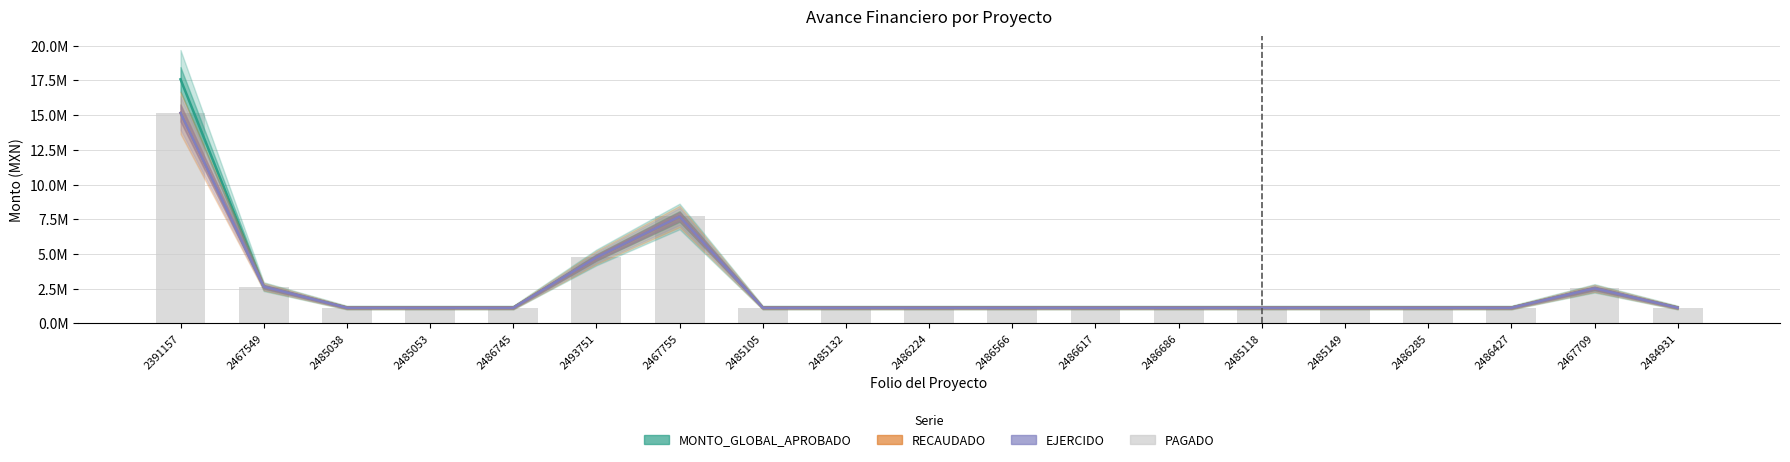

Reading left to right, transcribe all the data shown in this chart.

MONTO_GLOBAL_APROBADO: 17585468.9	2635042.4	1127640.4	1127640.4	1127640.3	4741133.1	7693807.8	1127640.4	1127640.4	1127640.4	1127640.4	1127640.4	1127640.4	1127640.4	1127640.4	1127640.4	1127640.4	2513381.3	1127640.4
RECAUDADO: 15162415.0	2635042.4	1116331.6	1116331.6	1116331.6	4741133.1	7693807.8	1116331.6	1116331.6	1116331.6	1116331.6	1116331.6	1116331.6	1116331.6	1116331.6	1116331.6	1116331.6	2513381.3	1116331.6
EJERCIDO: 15162415.0	2635042.4	1116331.6	1116331.6	1116331.6	4741133.1	7693807.8	1116331.6	1116331.6	1116331.6	1116331.6	1116331.6	1116331.6	1116331.6	1116331.6	1116331.6	1116331.6	2513381.3	1116331.6
PAGADO: 15162415.0	2635042.4	1116331.6	1116331.6	1116331.6	4741133.1	7693807.8	1116331.6	1116331.6	1116331.6	1116331.6	1116331.6	1116331.6	1116331.6	1116331.6	1116331.6	1116331.6	2513381.3	1116331.6